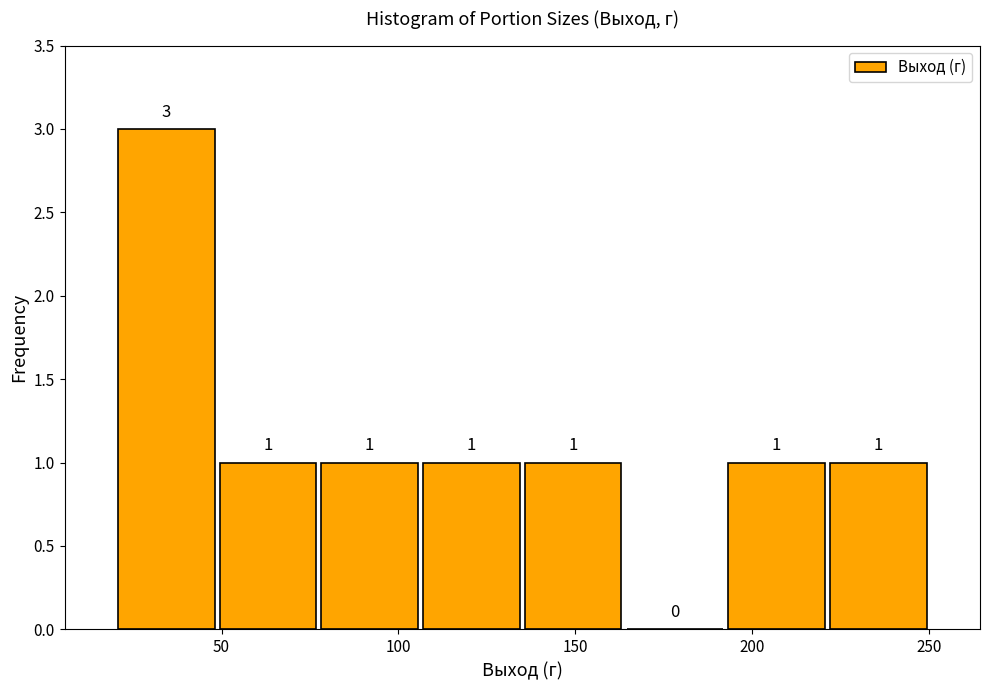

Reading left to right, transcribe this chart: for each bar, give the range it covers on the x-axis and its height. The bar edges are not printed on the chart, so give them approximately, as read against the axis.

20 to 50: 3
50 to 80: 1
80 to 105: 1
105 to 135: 1
135 to 165: 1
165 to 195: 0
195 to 220: 1
220 to 250: 1